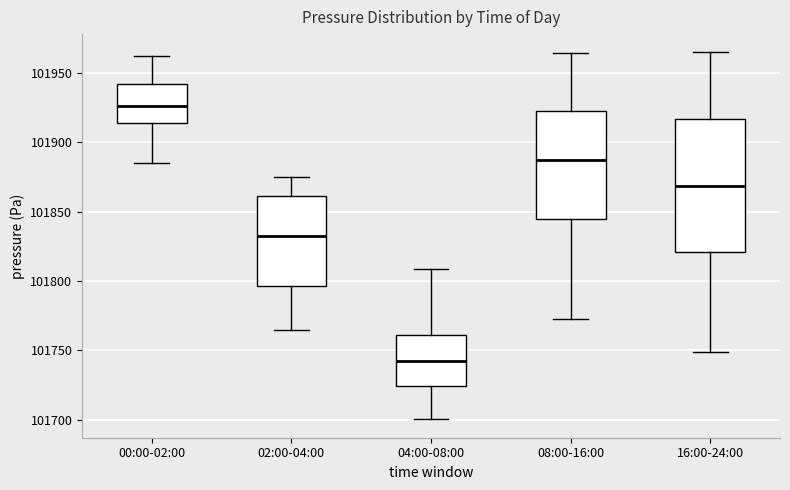

Reading left to right, transcribe this box plot: for each box, give where its median line is, the range the box spans, and where its two whiskers end, as read against the y-axis. The values are not printed on the chart, so give them approximately, as read against the axis.

00:00-02:00: median 101925, box 101915 to 101940, whiskers 101885 to 101960
02:00-04:00: median 101830, box 101795 to 101860, whiskers 101765 to 101875
04:00-08:00: median 101740, box 101725 to 101760, whiskers 101700 to 101810
08:00-16:00: median 101885, box 101845 to 101925, whiskers 101770 to 101965
16:00-24:00: median 101870, box 101820 to 101915, whiskers 101750 to 101965